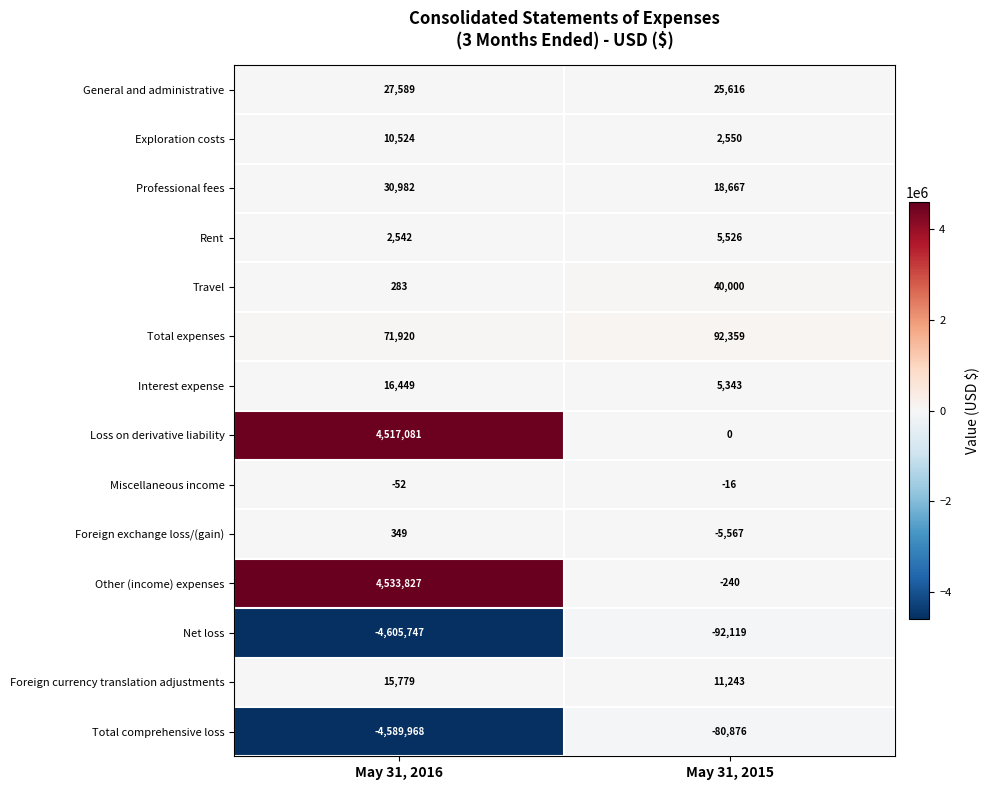

Reading left to right, extract all data points from this chart.

General and administrative: 27589	25616
Exploration costs: 10524	2550
Professional fees: 30982	18667
Rent: 2542	5526
Travel: 283	40000
Total expenses: 71920	92359
Interest expense: 16449	5343
Loss on derivative liability: 4517081	0
Miscellaneous income: -52	-16
Foreign exchange loss/(gain): 349	-5567
Other (income) expenses: 4533827	-240
Net loss: -4605747	-92119
Foreign currency translation adjustments: 15779	11243
Total comprehensive loss: -4589968	-80876